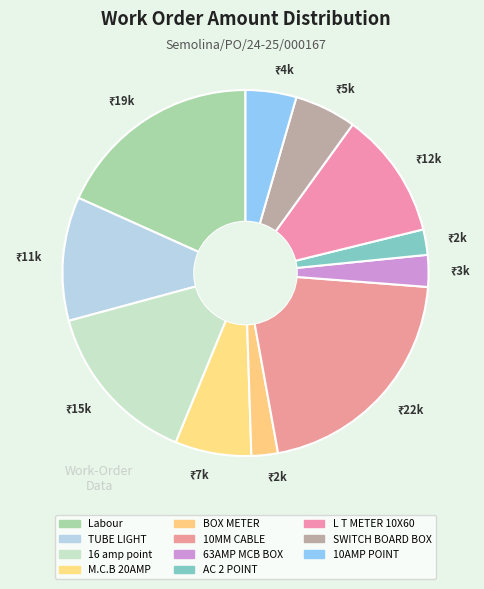

Does 10AMP POINT account for over 50% of the chart?

No